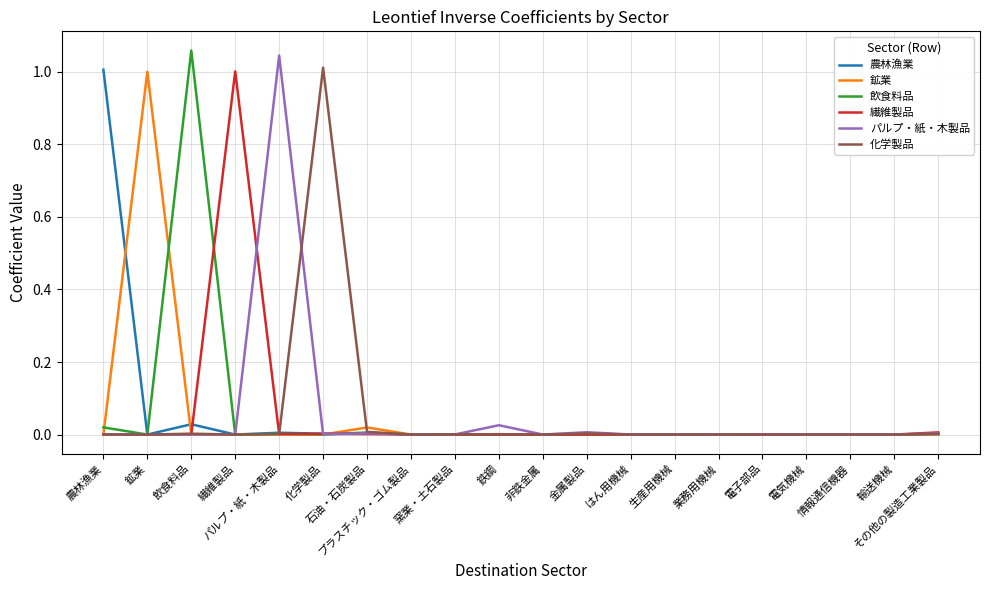

Does the chart display data point markers on the line(s)?

No